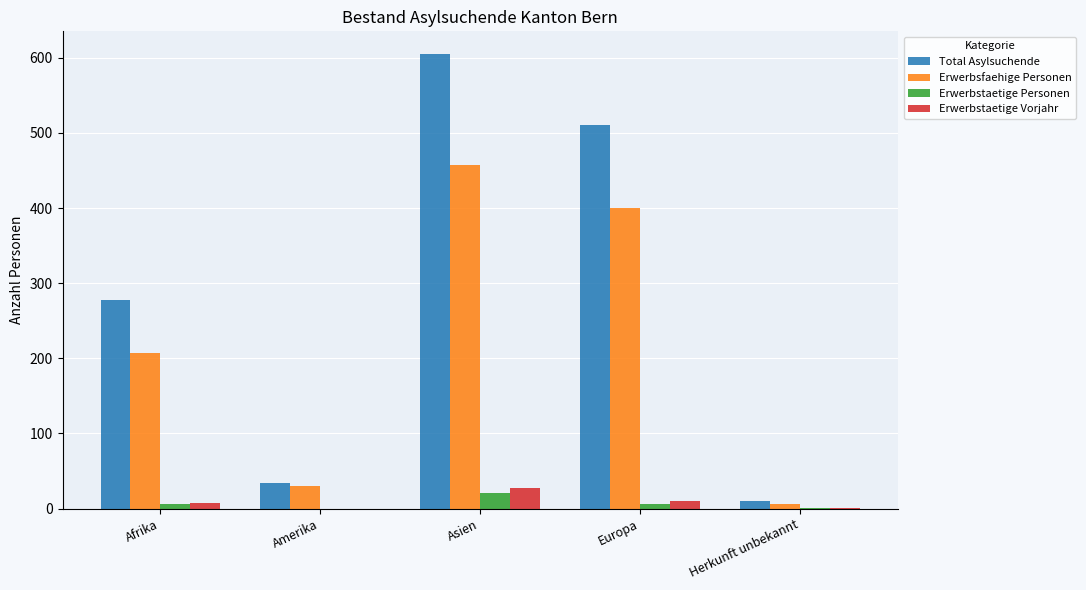

What is the sum of the Erwerbstaetige Vorjahr values at Amerika and Asien?

28